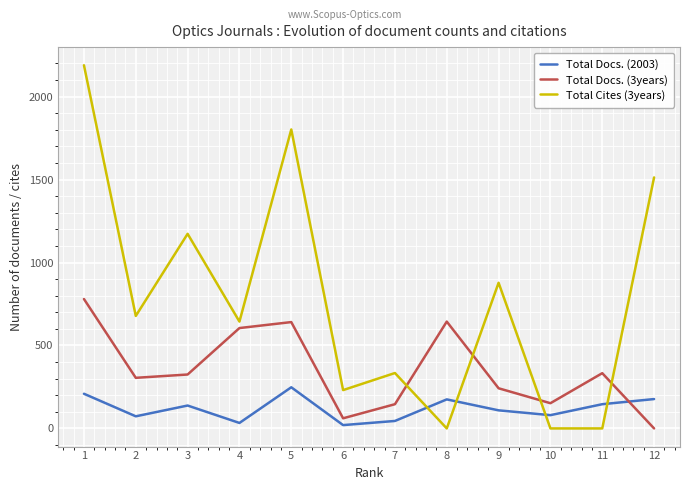

Does the chart display data point markers on the line(s)?

Yes